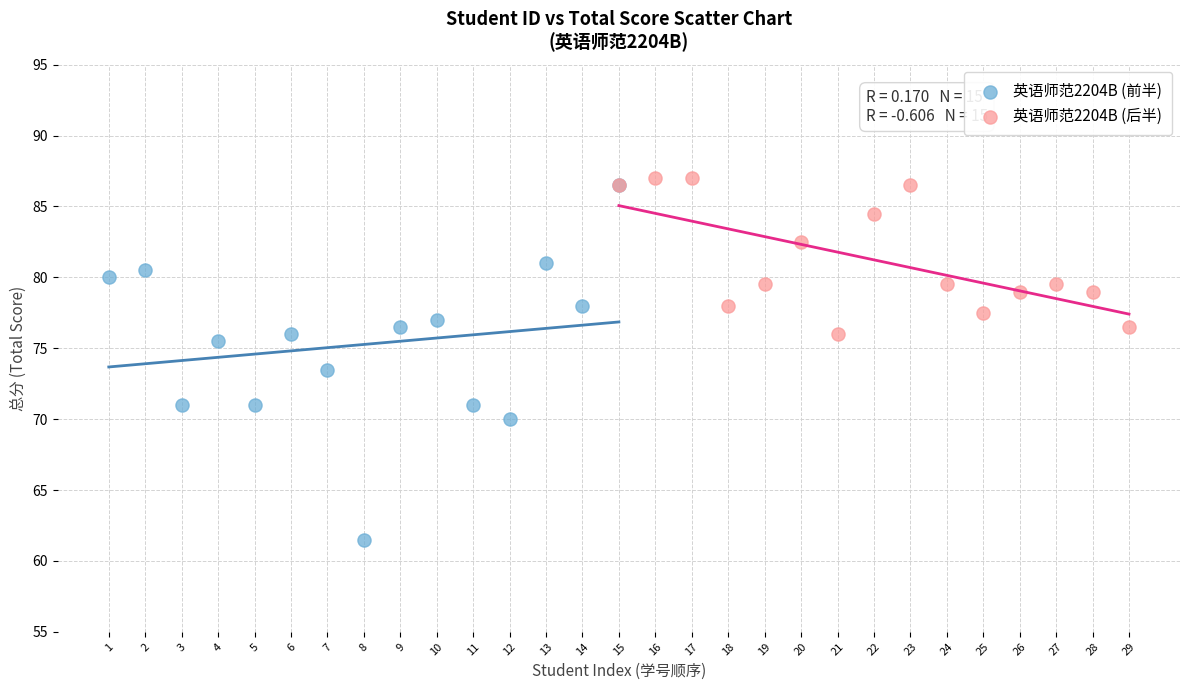

Which series has the widest spread of Y values?

英语师范2204B (前半)